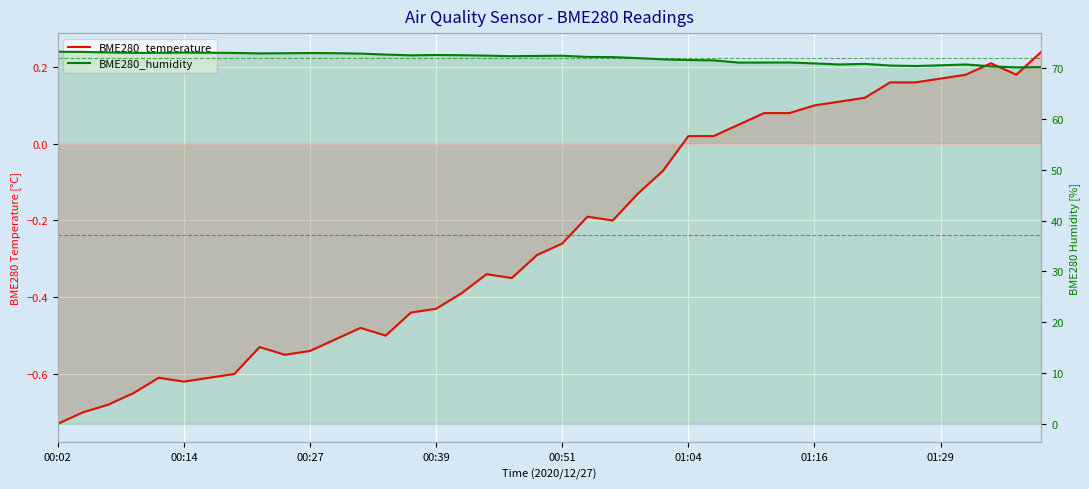

At which category does the chart reach its minimum across all series?

00:02